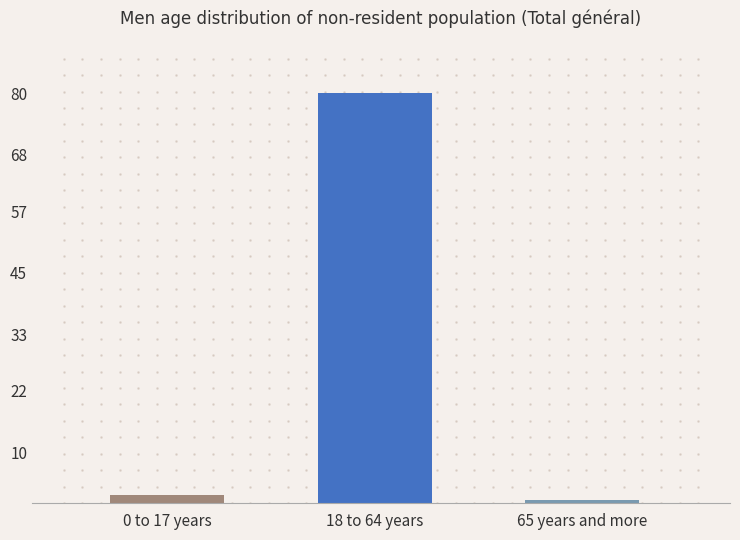

True or false: Males 16-17 has a value of 25 at UE / AELE.

False